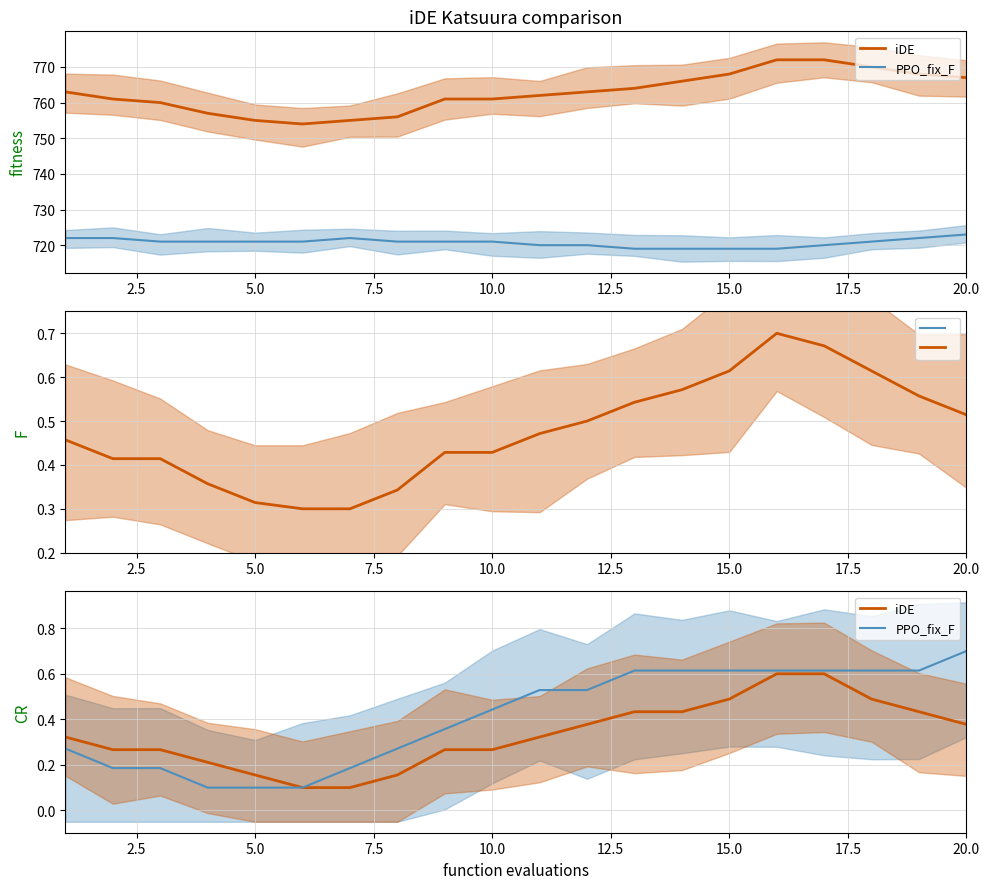

Is this an area chart (filled region under the line)?

No